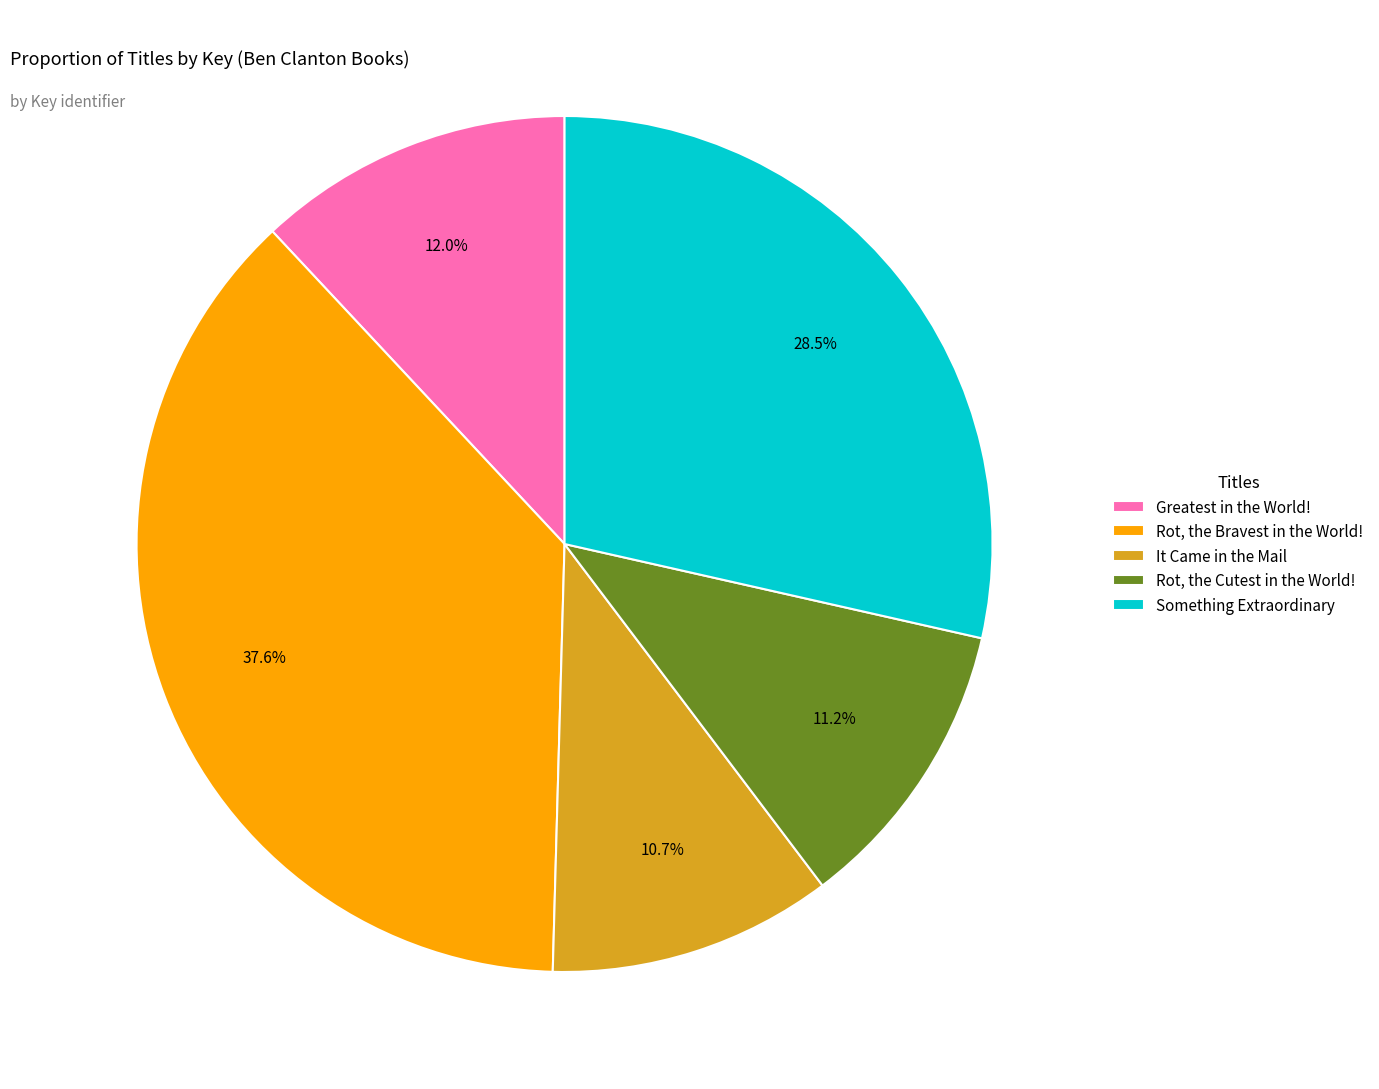

Rank the categories by value from highest to lowest.

Rot, the Bravest in the World!, Something Extraordinary, Greatest in the World!, Rot, the Cutest in the World!, It Came in the Mail